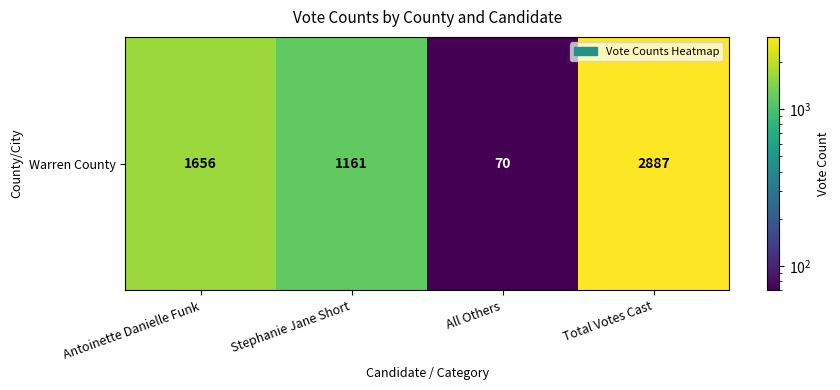

Between All Others and Total Votes Cast, which is larger?

Total Votes Cast